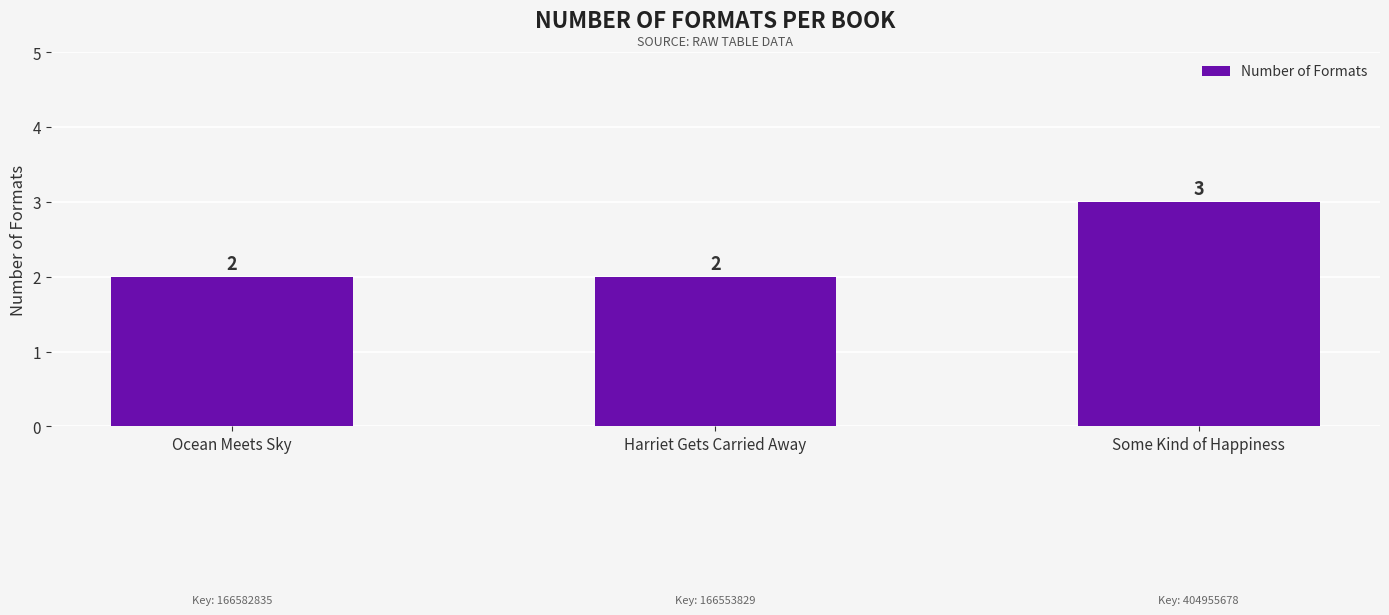

What is the maximum value shown in the chart?

3